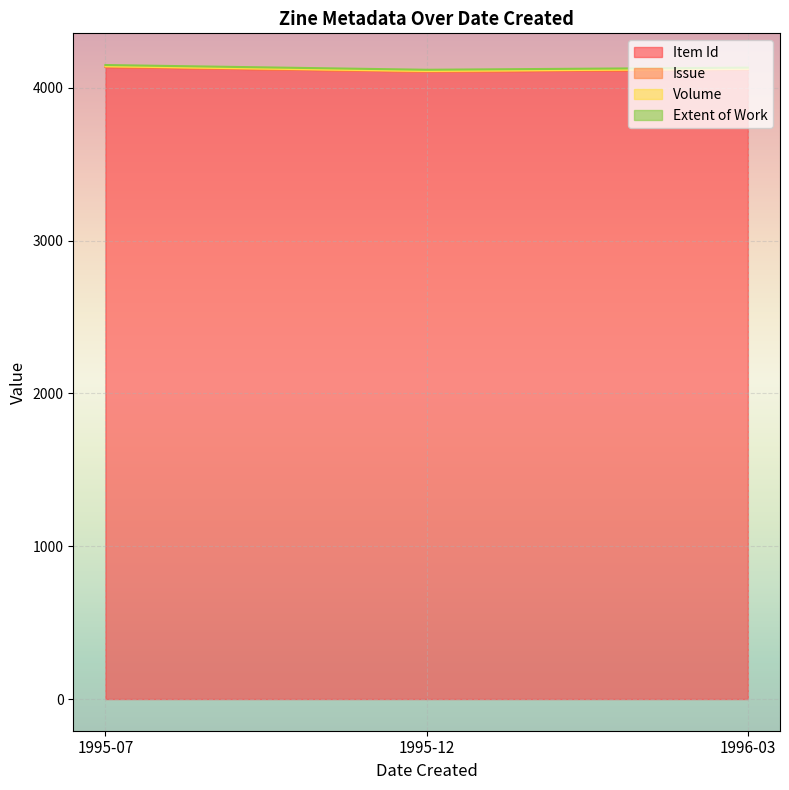

Which series has the largest range (max minus min)?

Item Id